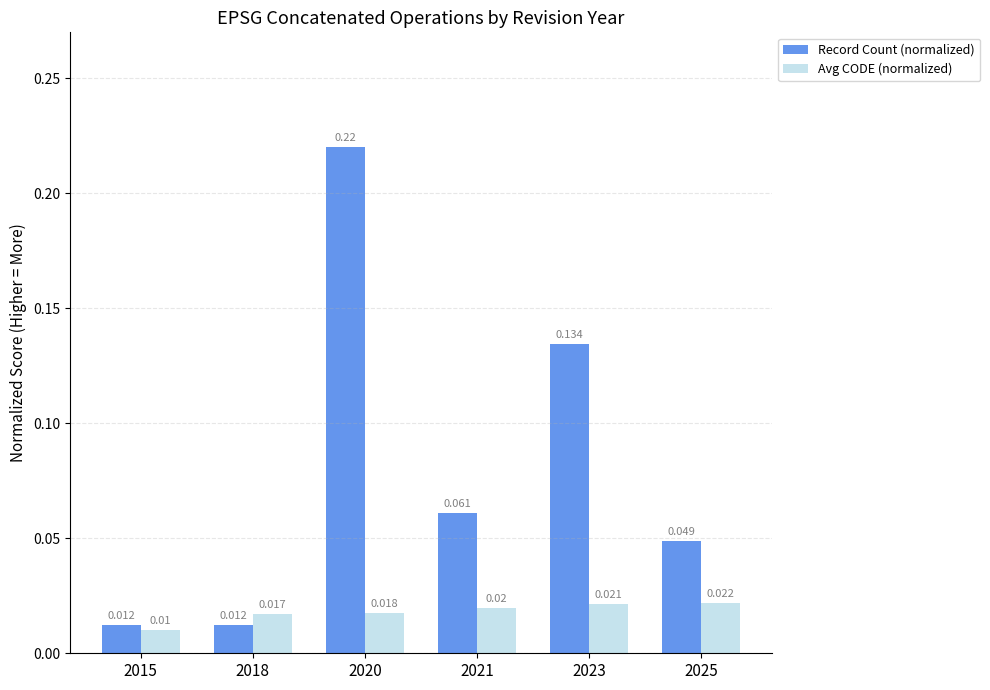

Which series changed the most between 2018 and 2021?

Record Count (normalized)